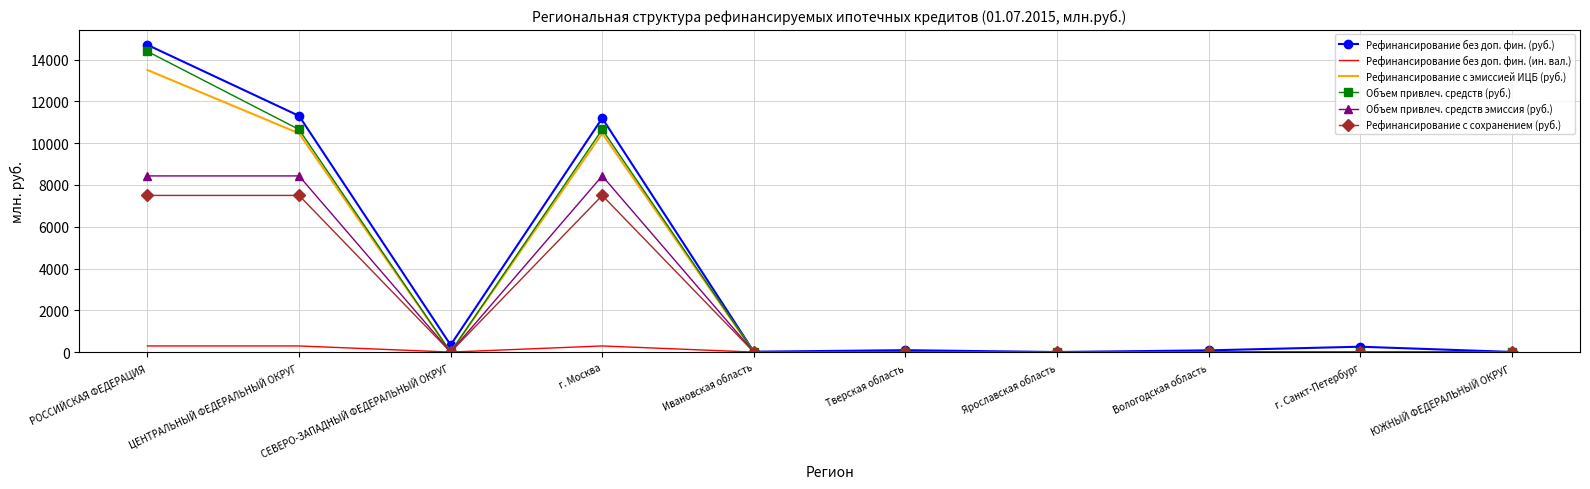

Which category has the highest value across all series?

РОССИЙСКАЯ ФЕДЕРАЦИЯ